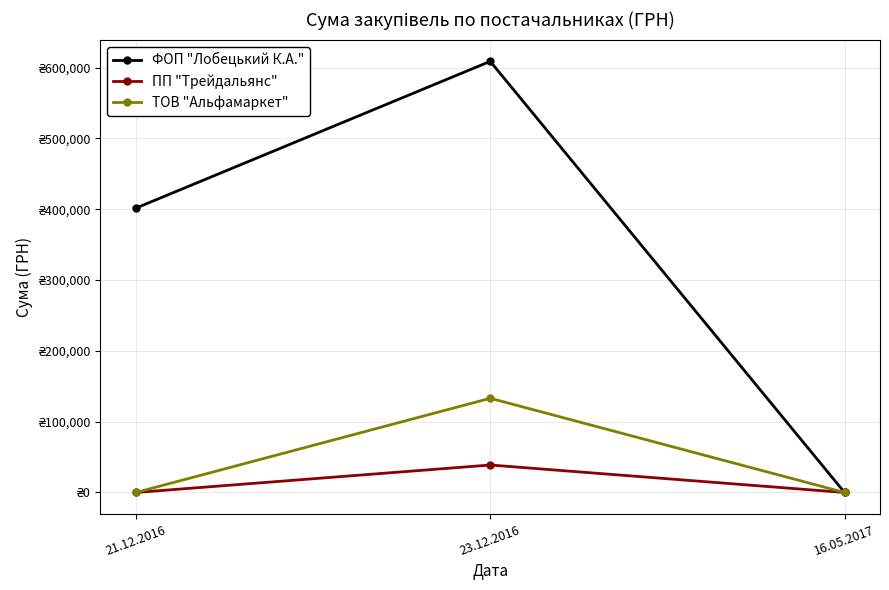

What is the label of the 3rd point from the right?

21.12.2016